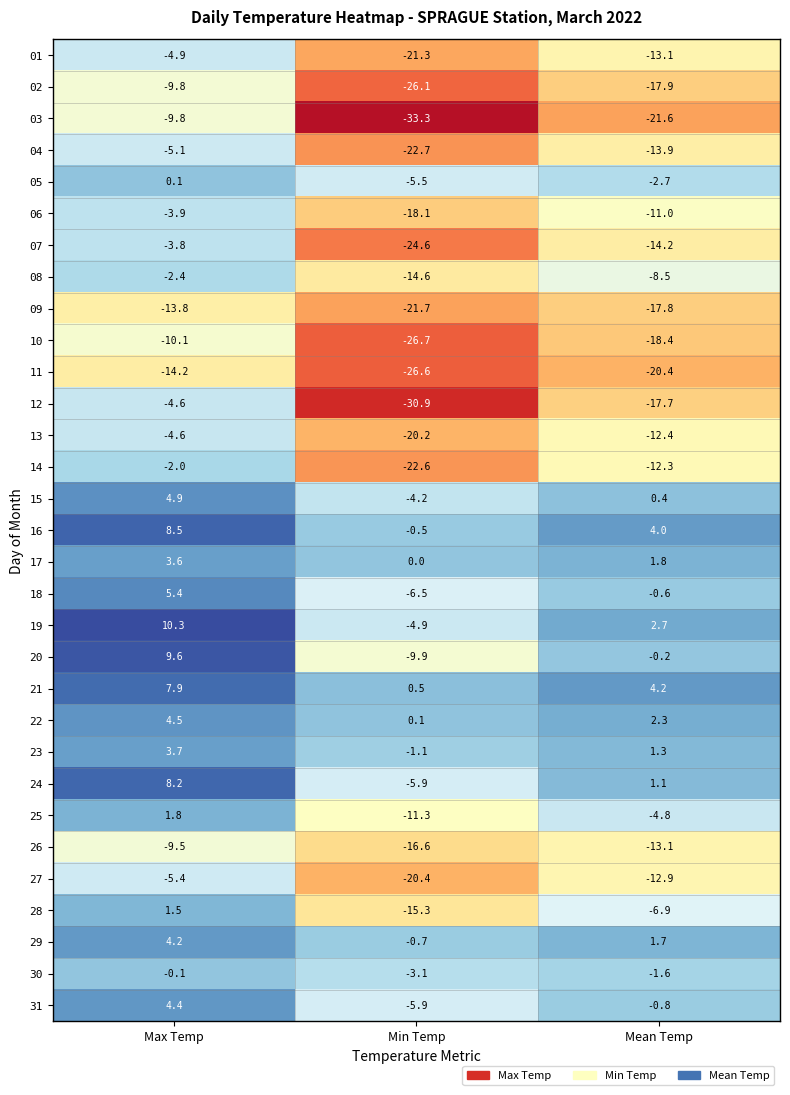

At which category is the sum across all series the highest?

Max Temp